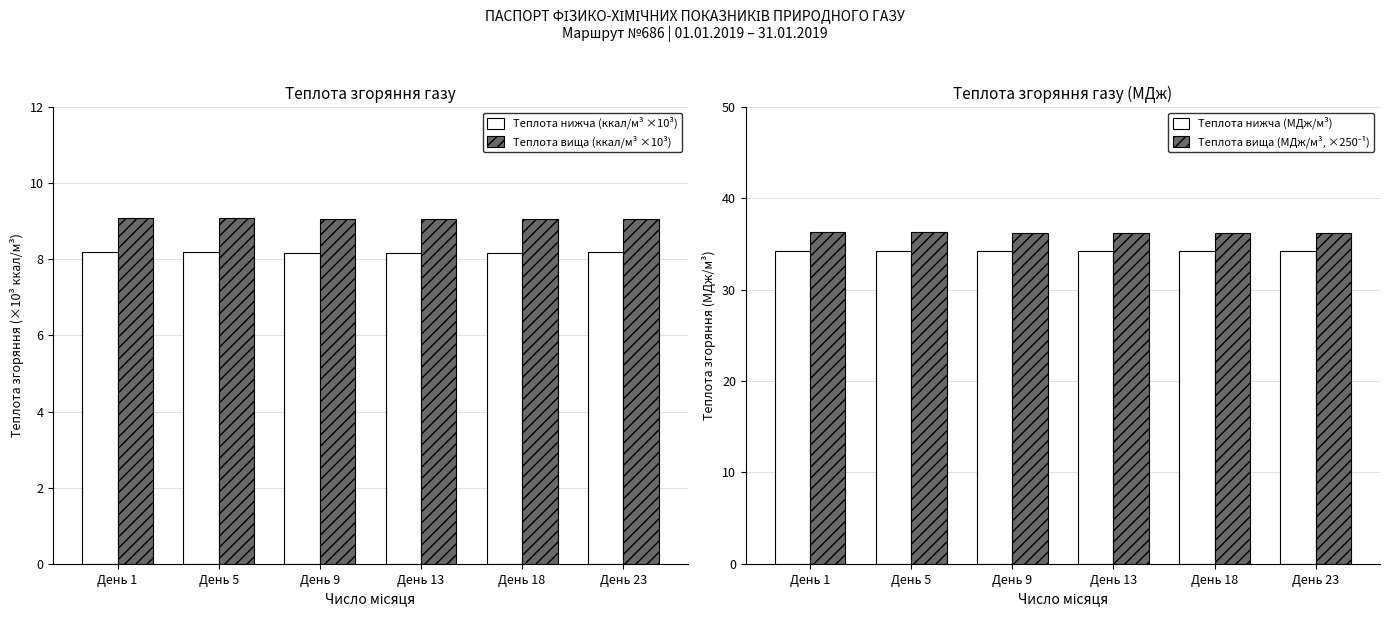

Between День 5 and День 13, which series saw the biggest shift?

Теплота нижча (МДж/м³)